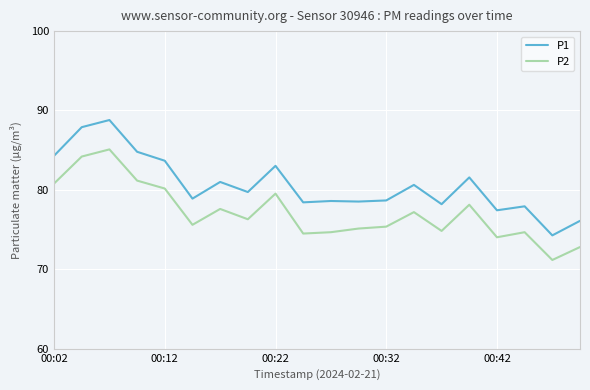

What are all the series names shown in the legend?

P1, P2